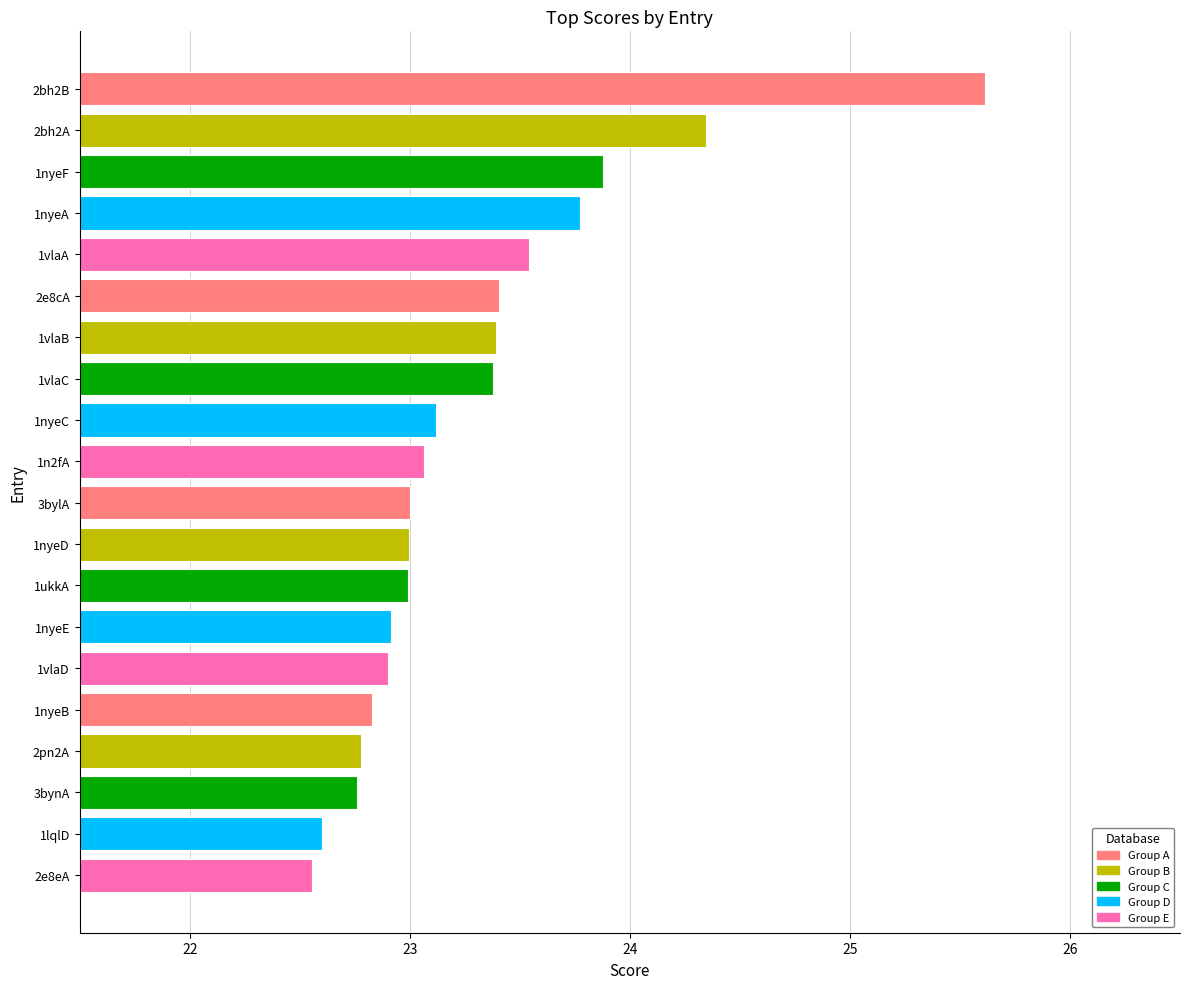

Does the chart contain any negative values?

No